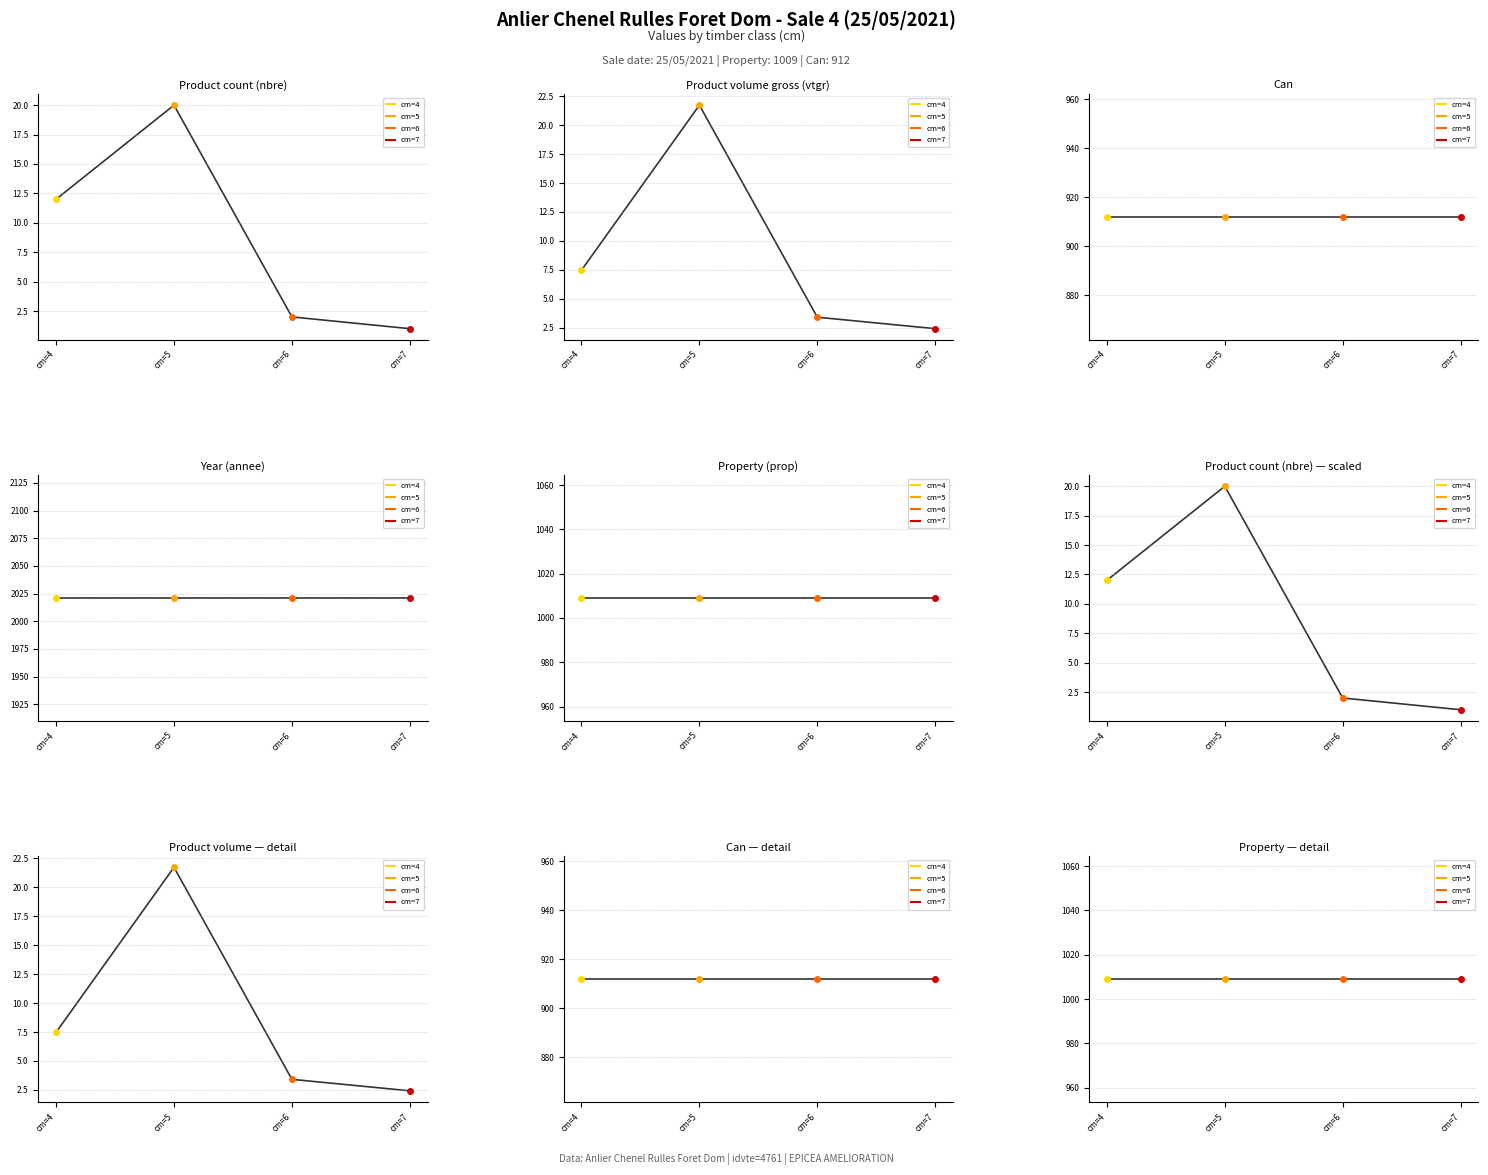

Between cm=5 and cm=4, which is larger?

cm=5